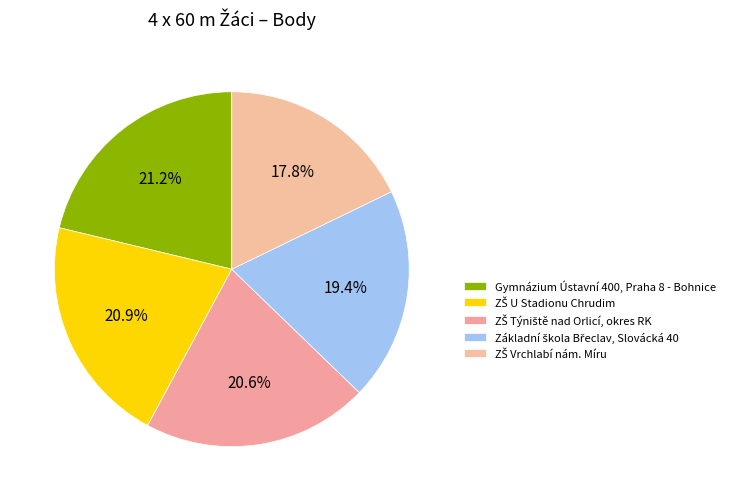

How many segments does this pie chart have?

5